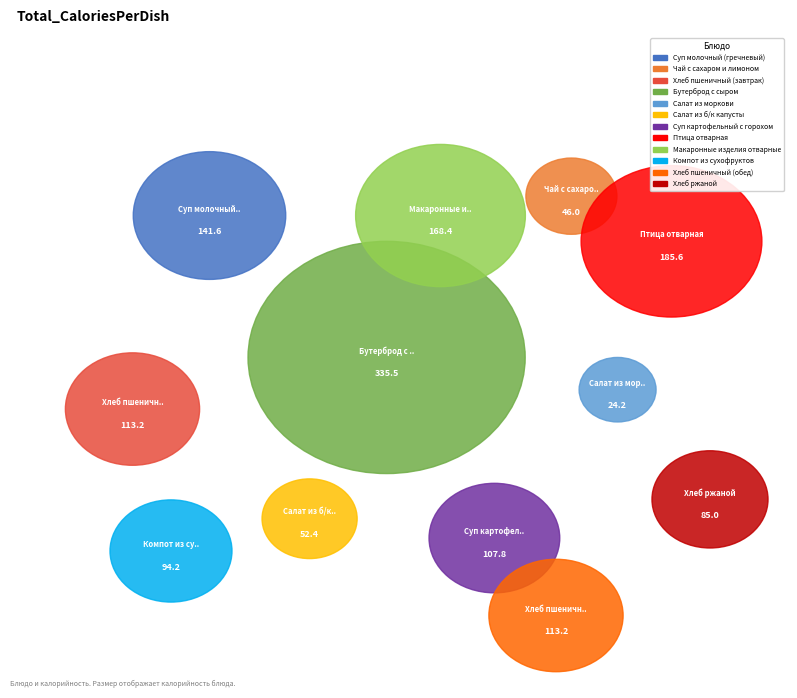

Rank the categories by value from lowest to highest.

Салат из моркови, Чай с сахаром и лимоном, Салат из б/к капусты, Хлеб ржаной, Компот из сухофруктов, Суп картофельный с горохом, Хлеб пшеничный (завтрак), Хлеб пшеничный (обед), Суп молочный (гречневый), Макаронные изделия отварные, Птица отварная, Бутерброд с сыром